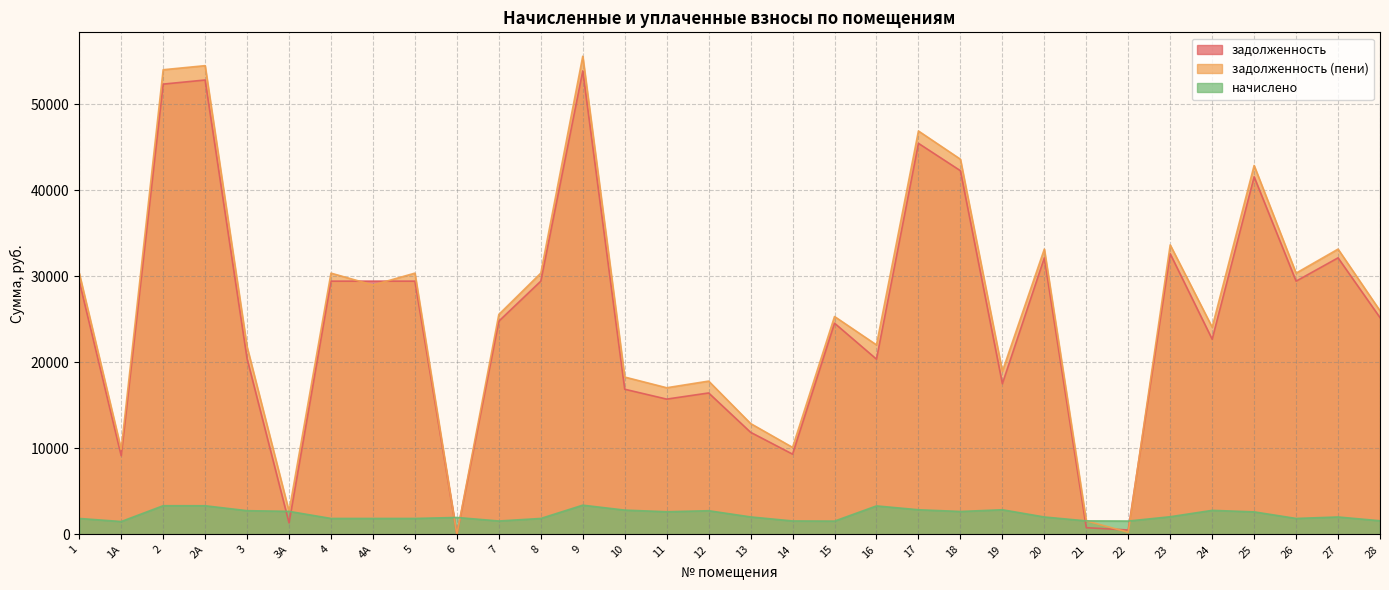

Rank the series by their maximum value, from lowest to highest.

начислено, задолженность, задолженность (пени)